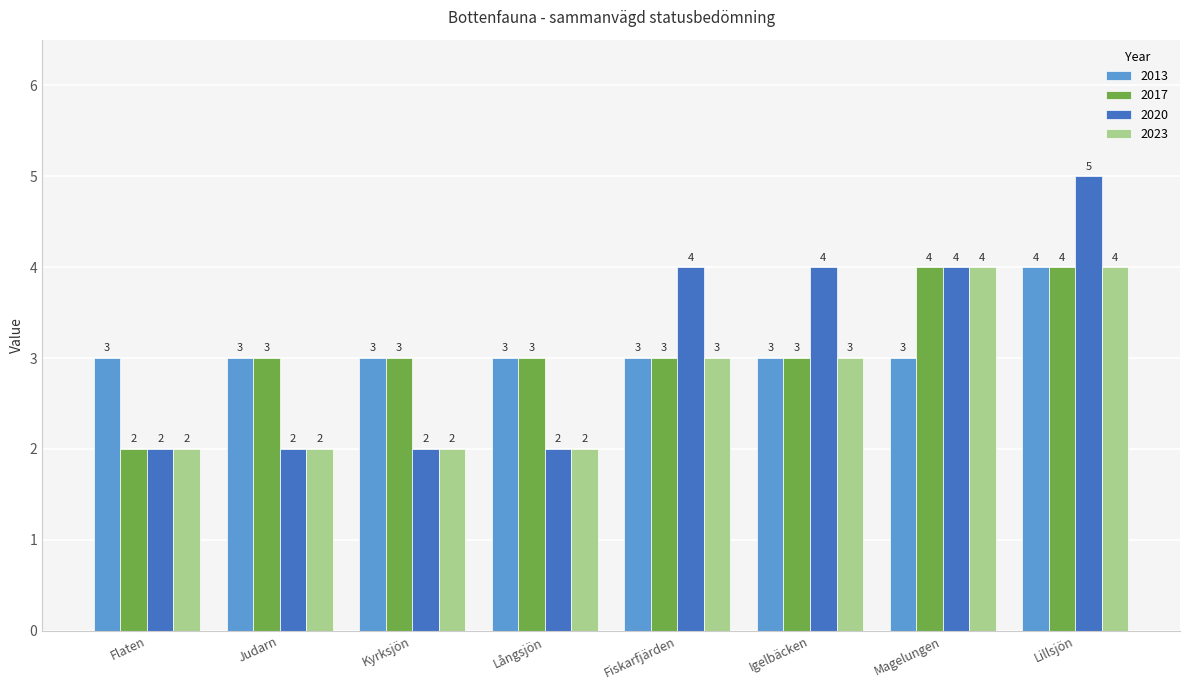

At which category does the chart reach its peak across all series?

Lillsjön